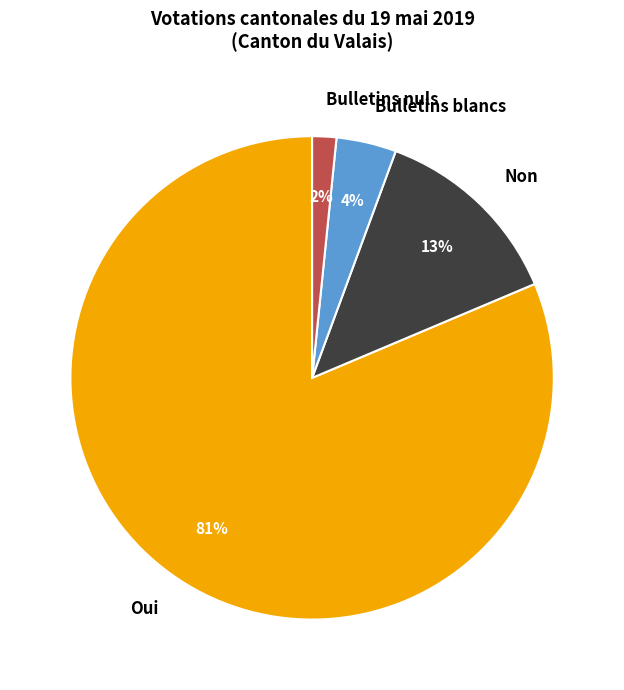

Approximately how many times larger is the value at Non compared to Oui?

0.2